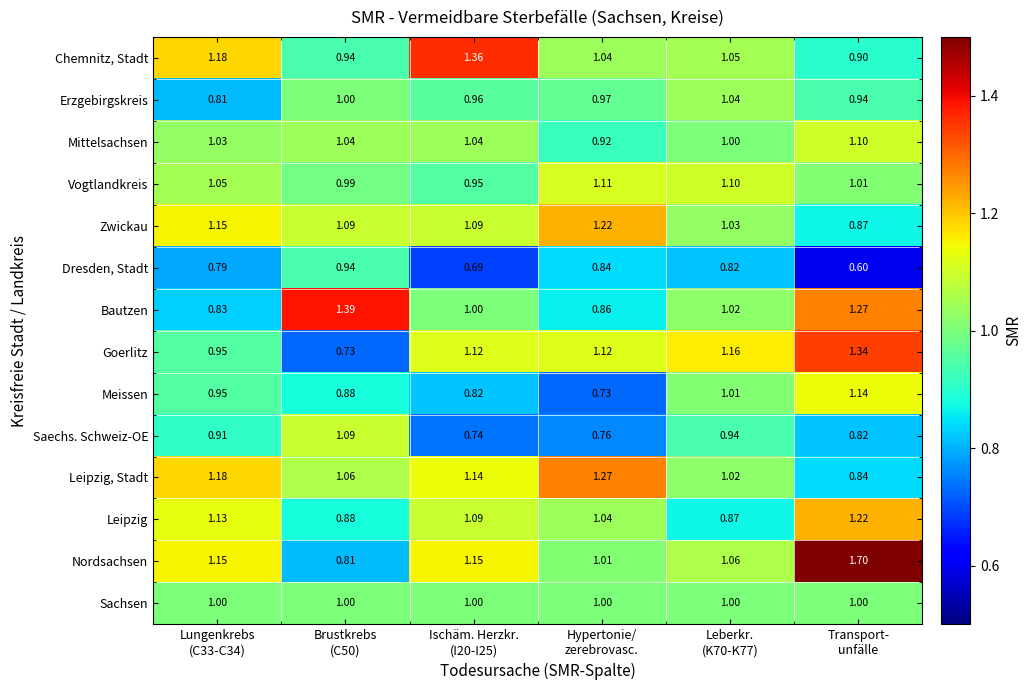

At which category is the sum across all series the highest?

Transport-
unfälle